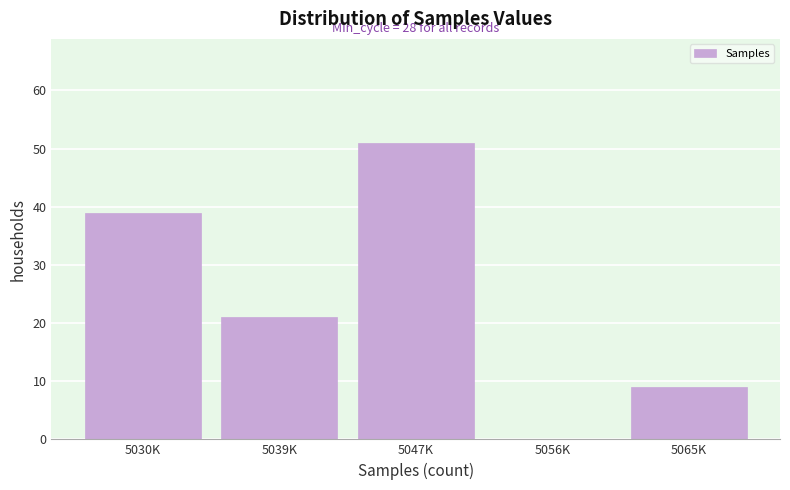

Reading left to right, transcribe all the data shown in this chart.

5030K=39	5039K=21	5047K=51	5056K=0	5065K=9